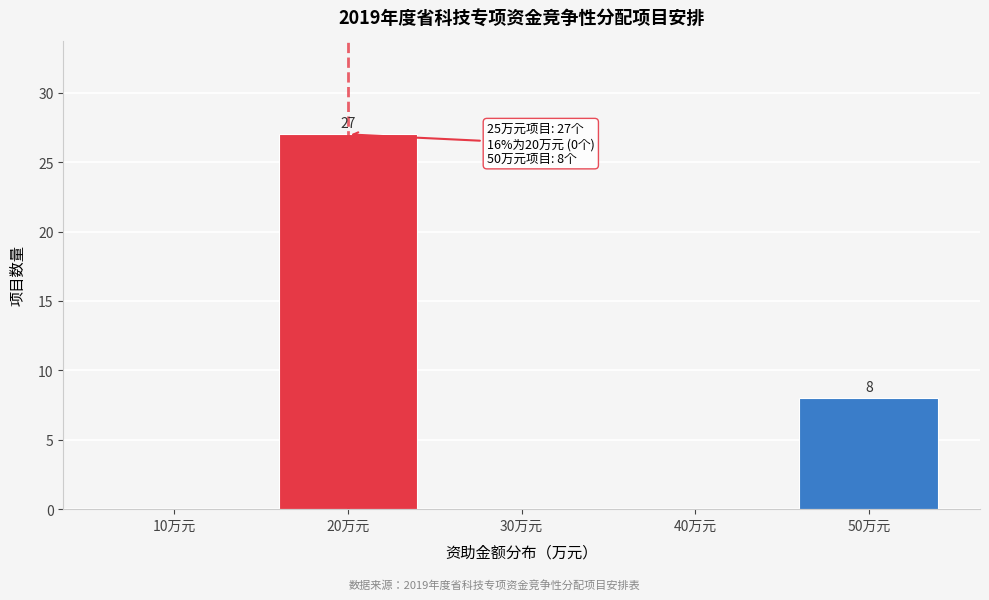

Reading right to left, transcribe all the data shown in this chart.

50万元=8	40万元=0	30万元=0	20万元=27	10万元=0